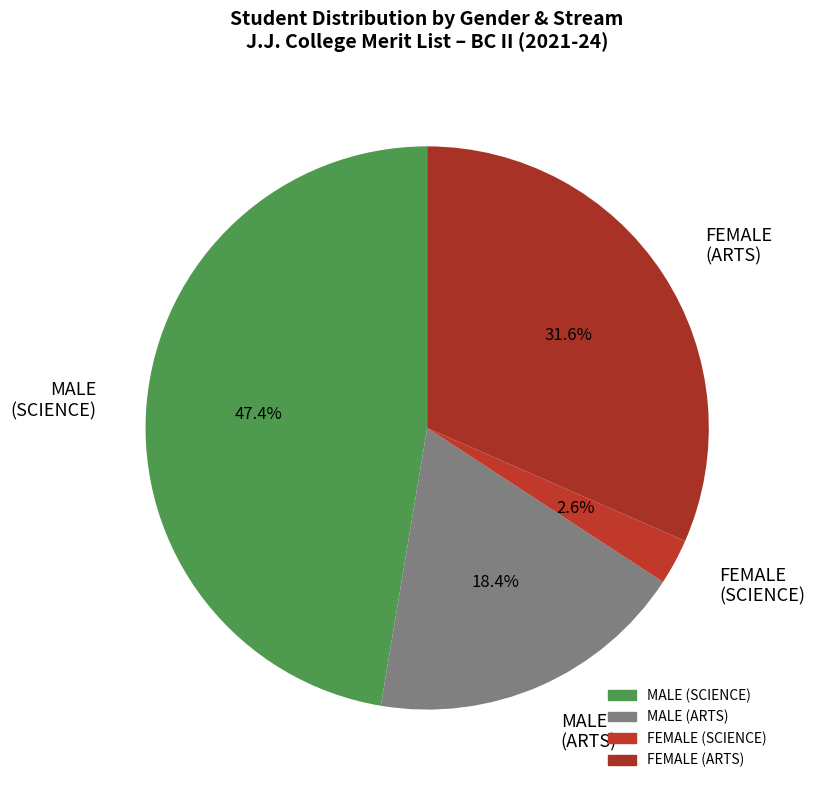

Approximately how many times larger is the value at FEMALE (ARTS) compared to MALE (SCIENCE)?

0.7